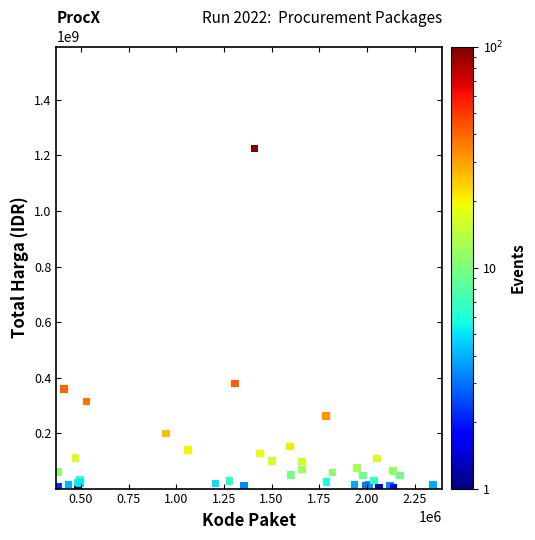

What Y value in the scatter plot is closest to 613538875?

379075000